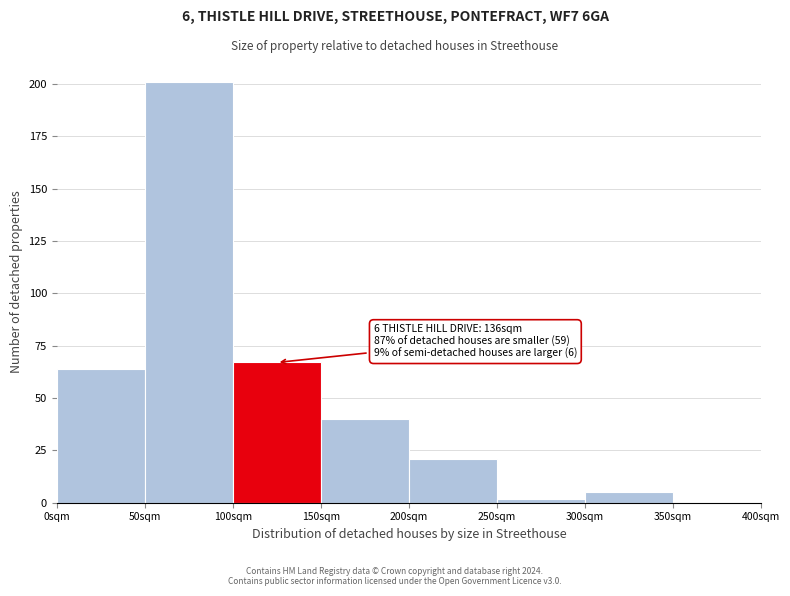

Reading right to left, list all the values displayed in this chart.

350sqm=0	300sqm=5	250sqm=2	200sqm=21	150sqm=40	100sqm=67	50sqm=201	0sqm=64